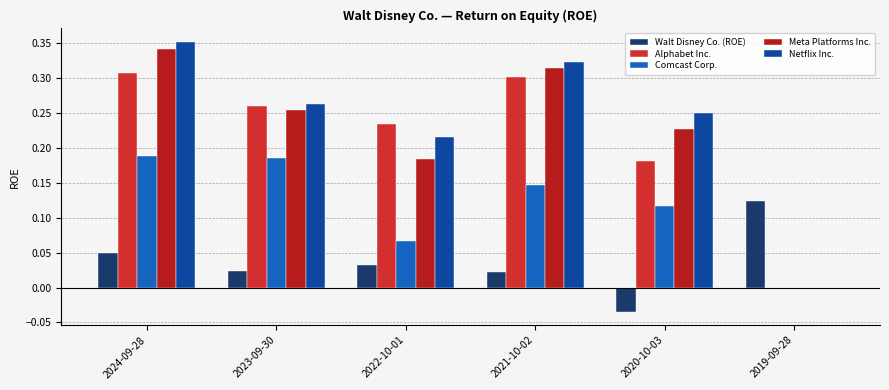

Between 2019-09-28 and 2020-10-03, which is larger?

2019-09-28